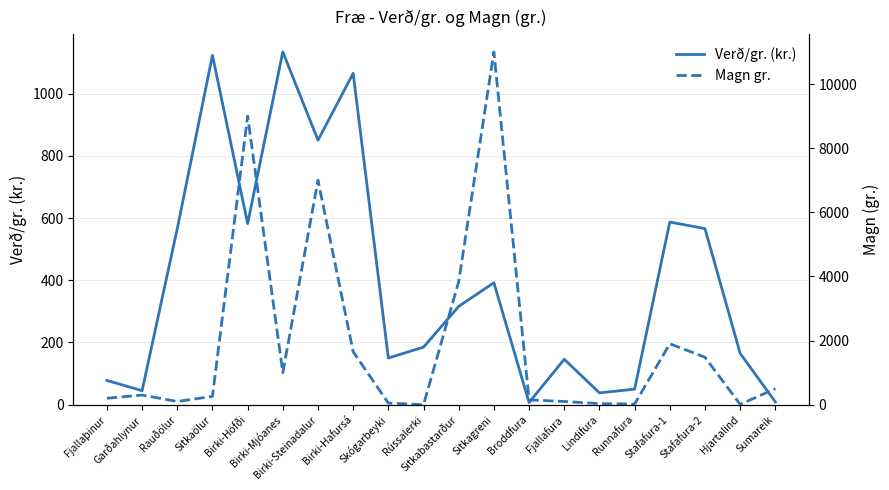

What is the total value across all series at Rússalerki?

185